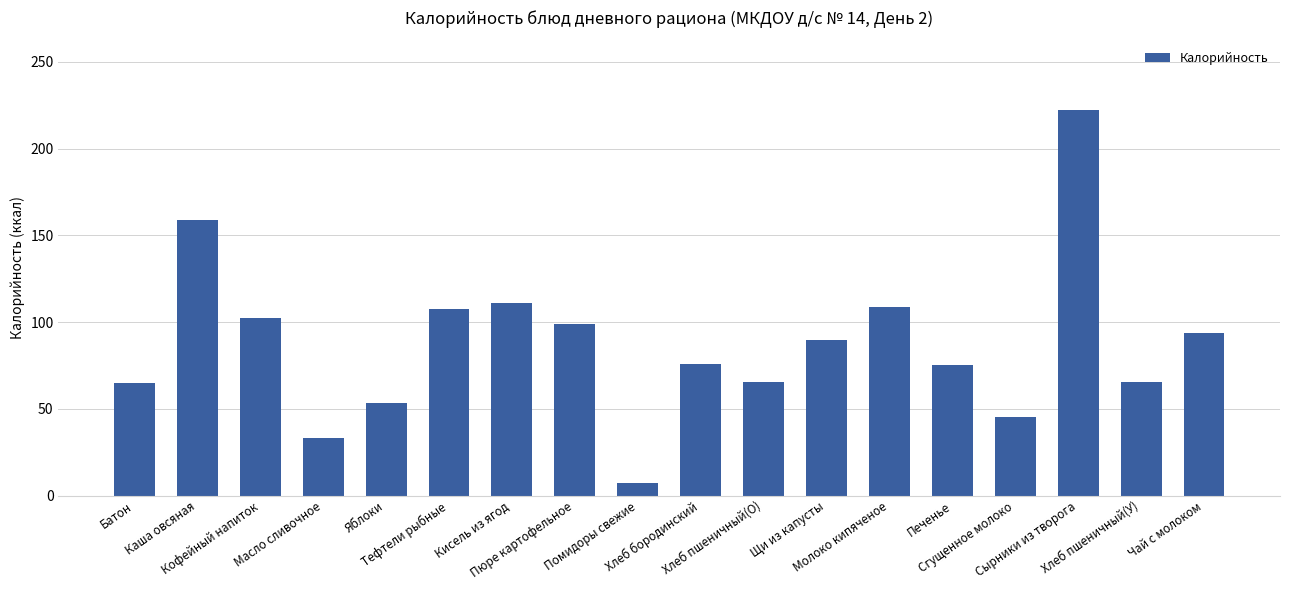

How many values exceed 89?

9